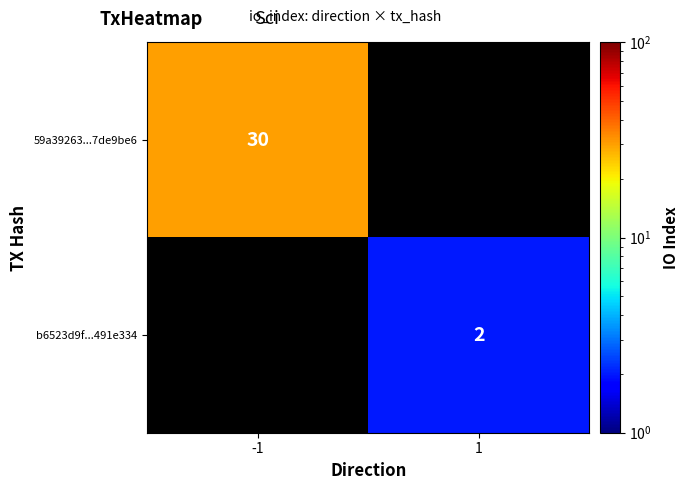

Is it true that b6523d9f...491e334 equals 2 at 1?

True